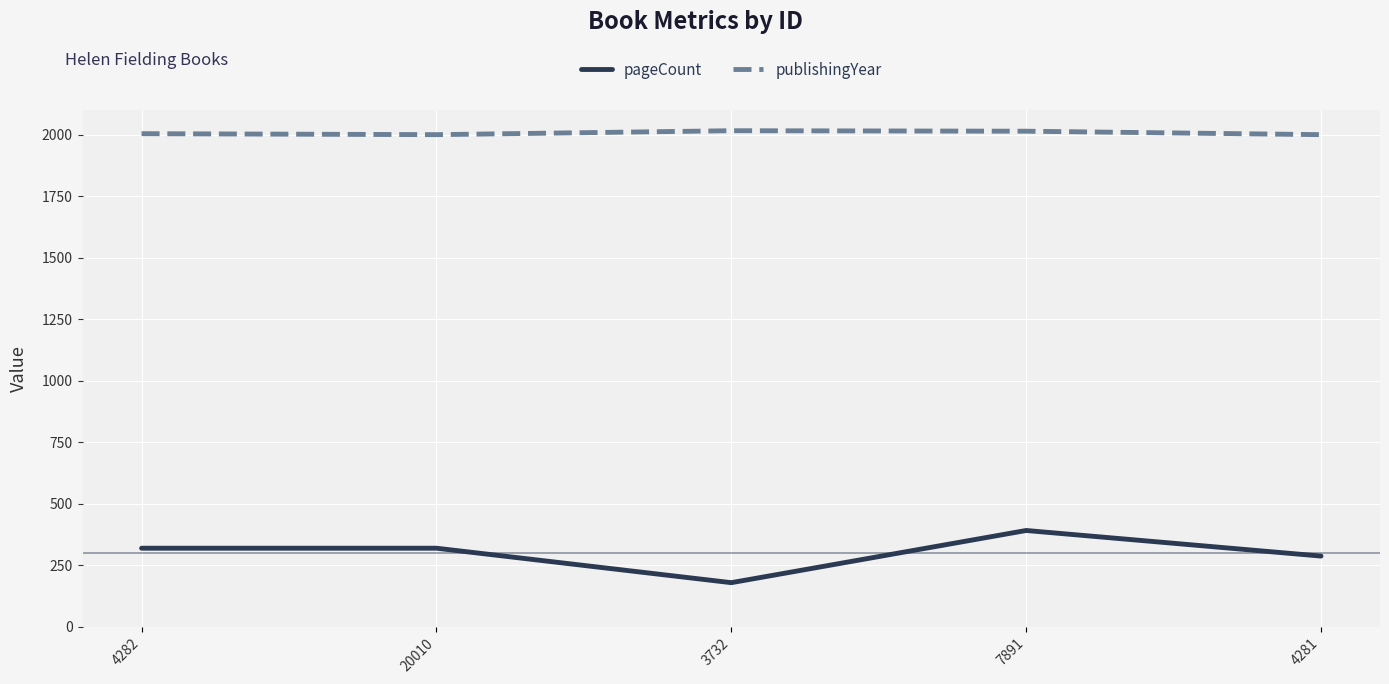

Is the value of publishingYear at 4281 greater than the value of pageCount at 4281?

Yes